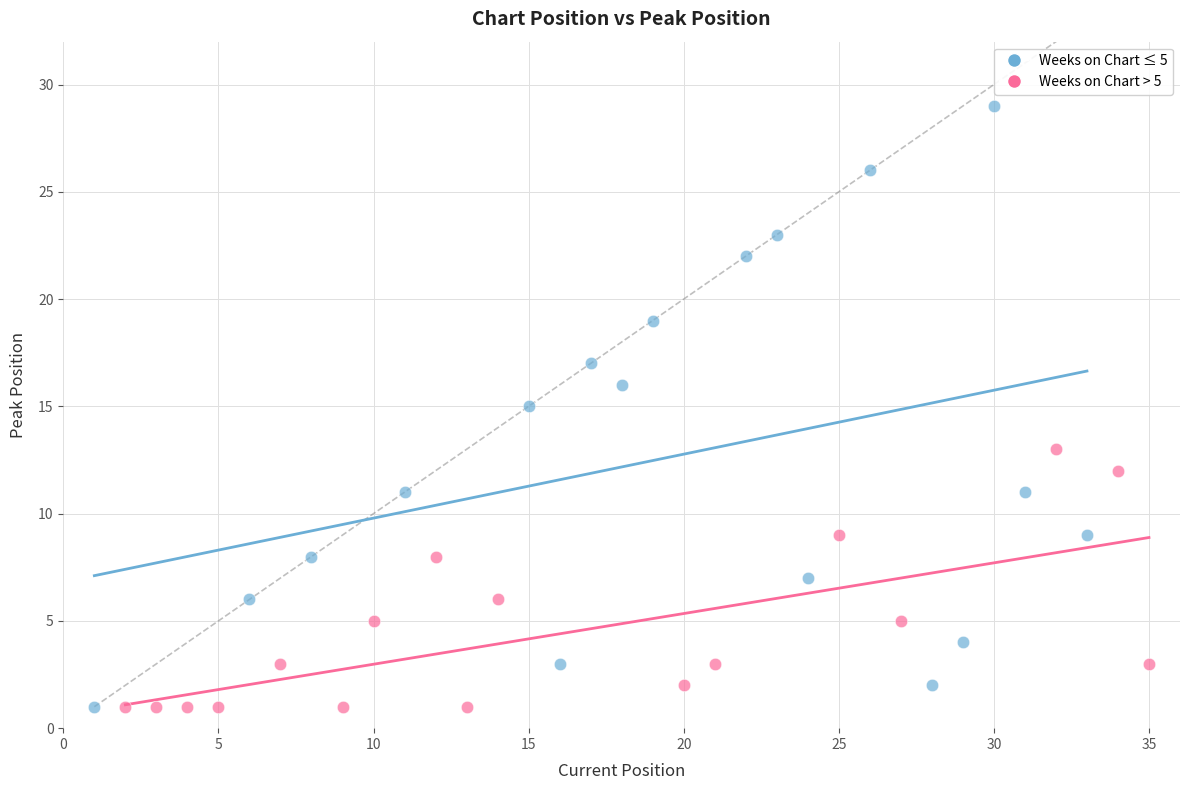

Which series has the widest spread of Y values?

Weeks on Chart ≤ 5